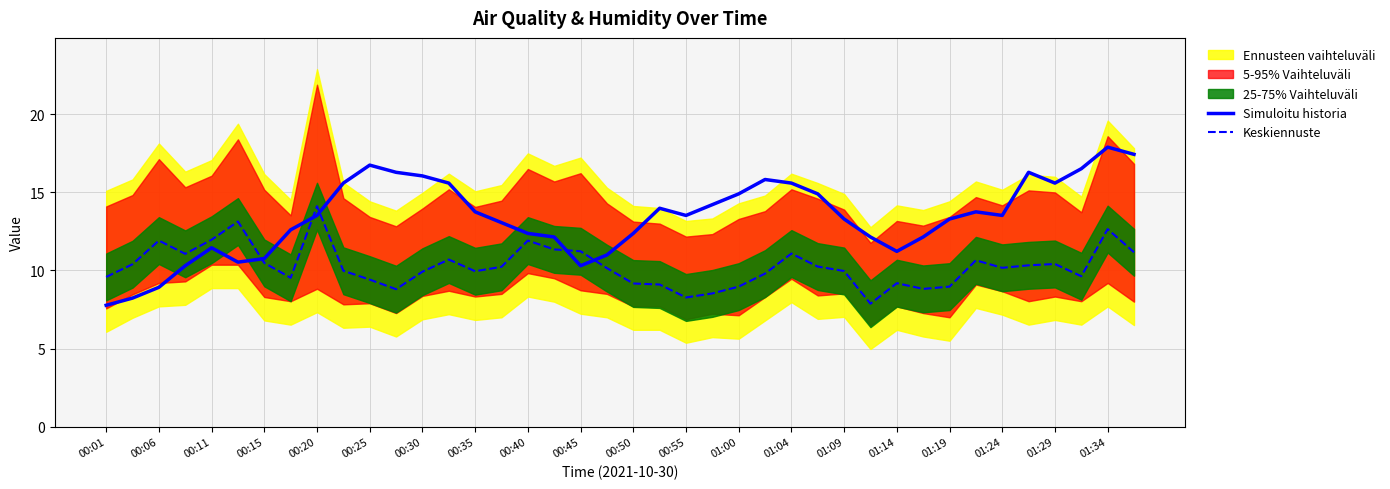

True or false: Keskiennuste and Simuloitu historia intersect in this chart.

True